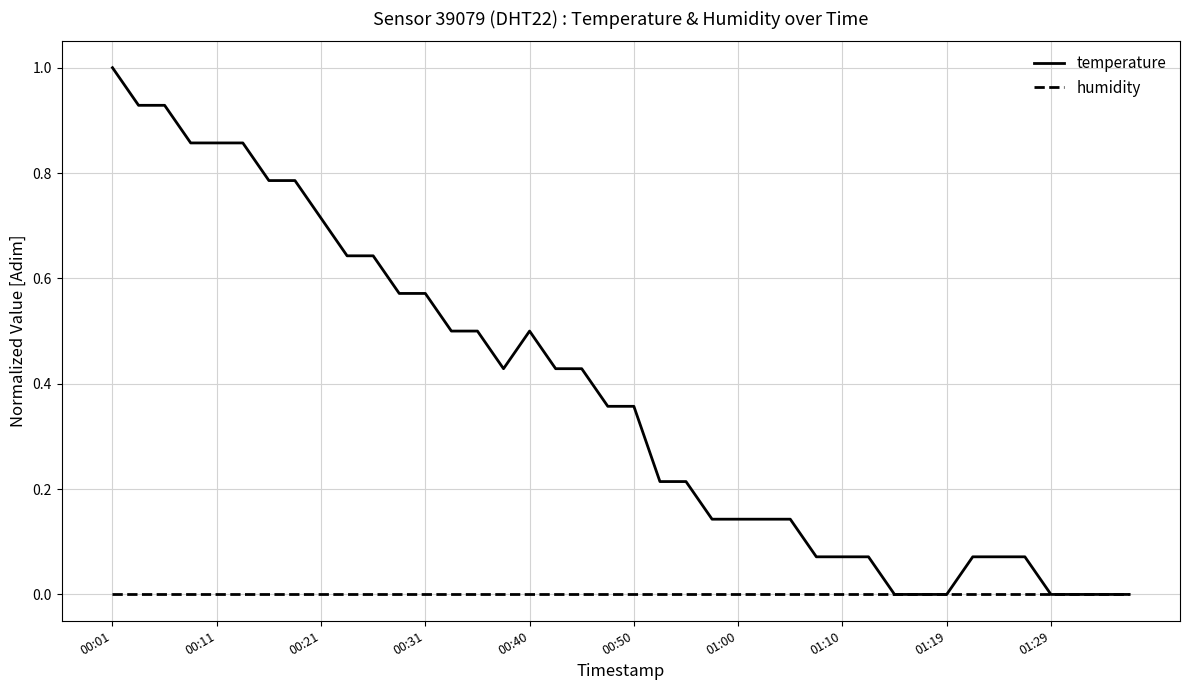

Which series has the widest spread of values?

temperature